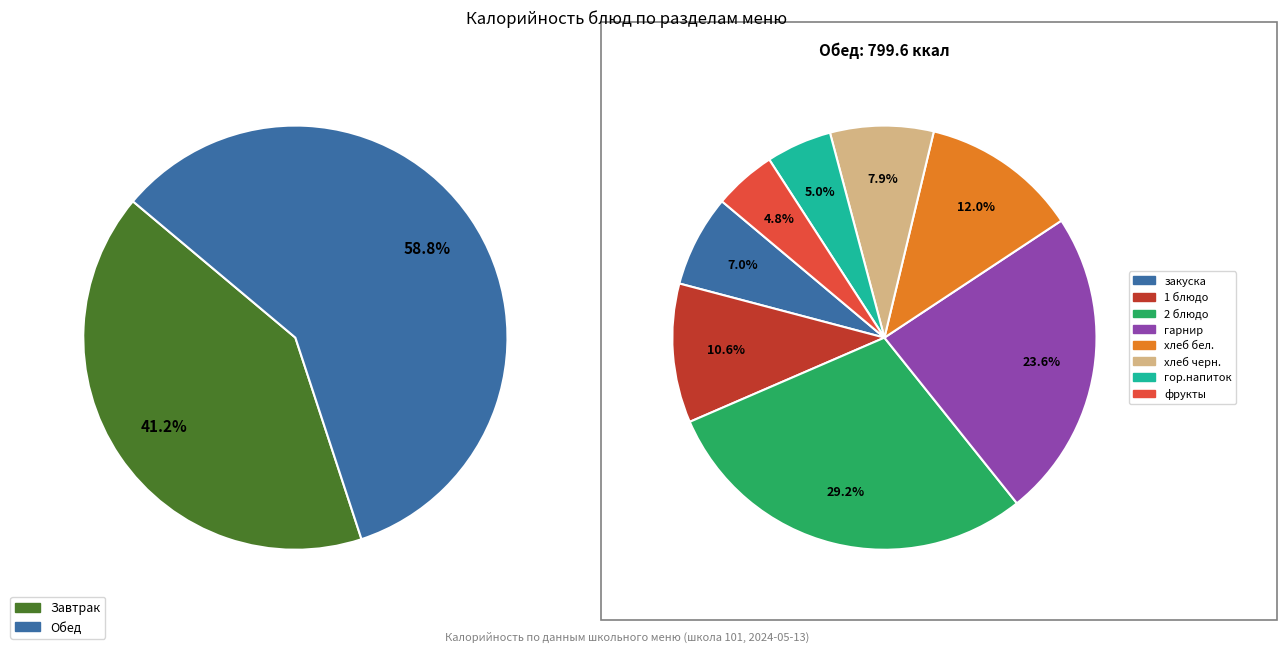

Is there any slice that represents more than half of the pie?

No